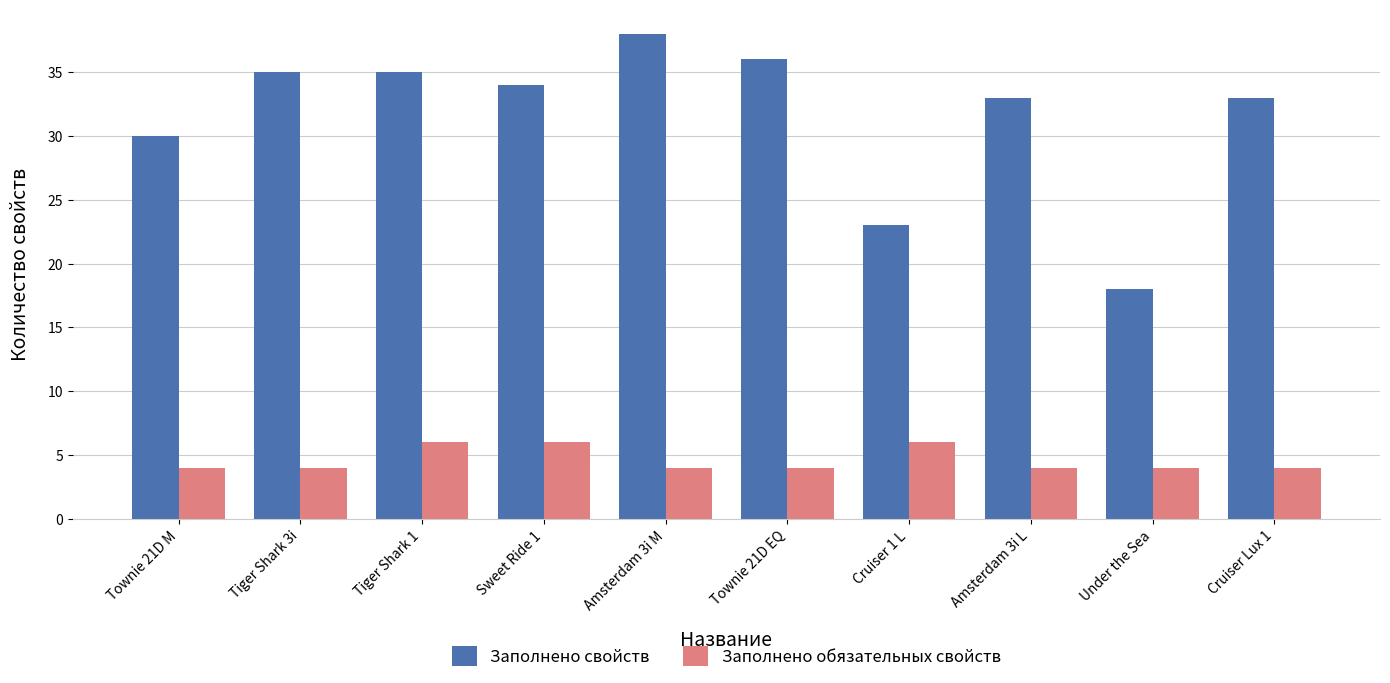

Between Tiger Shark 3i and Tiger Shark 1, which series saw the biggest shift?

Заполнено обязательных свойств